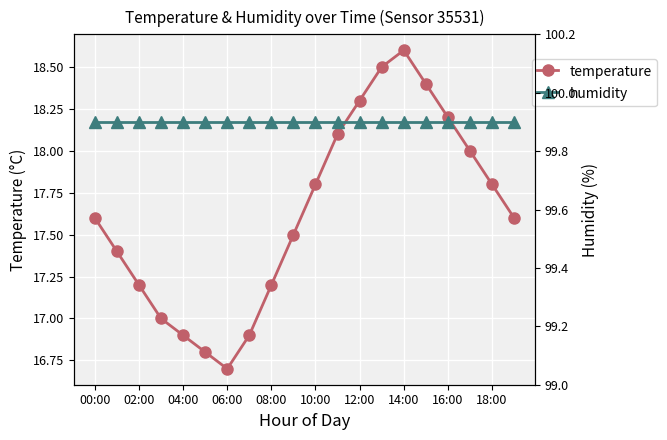

What are all the series names shown in the legend?

temperature, humidity